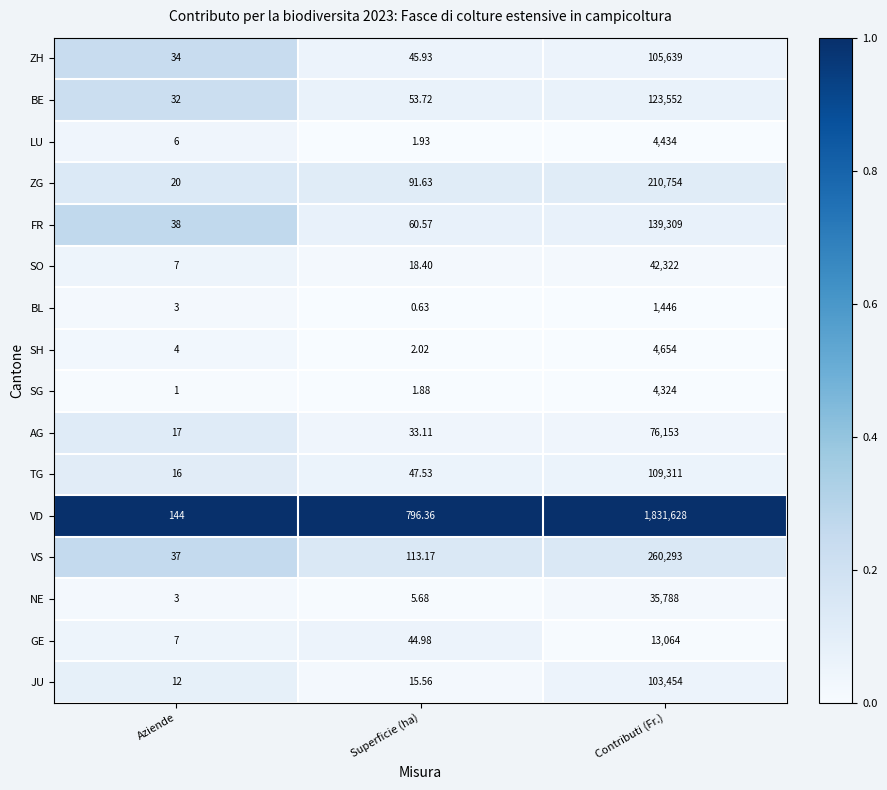

List the labels in order of SO value, largest first.

Contributi (Fr.), Superficie (ha), Aziende